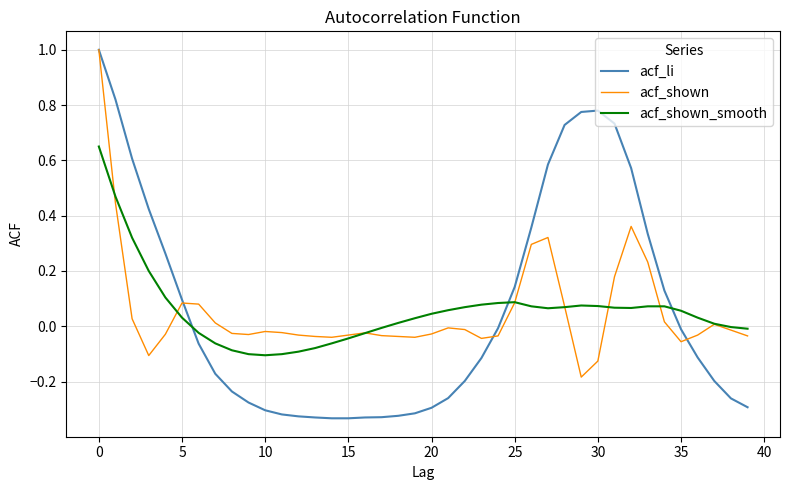

Which series has the largest range (max minus min)?

acf_li